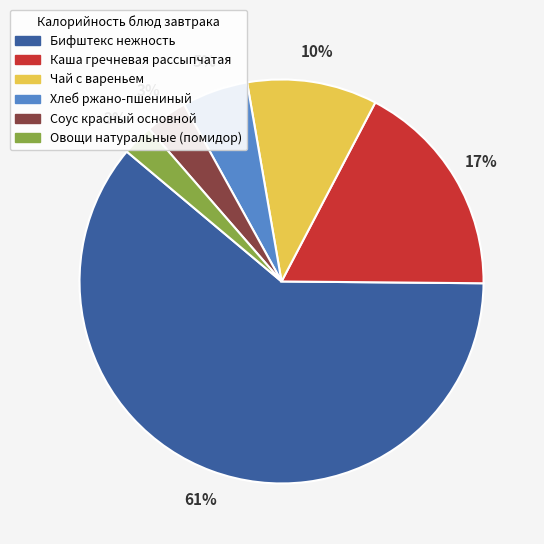

Which slice is the largest?

Бифштекс нежность